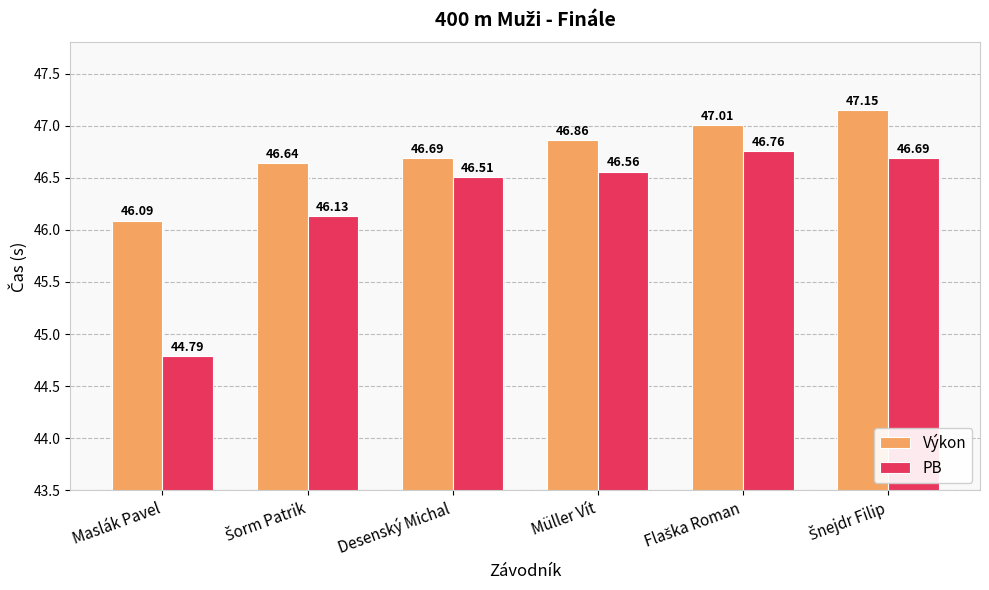

Which series has the largest range (max minus min)?

PB